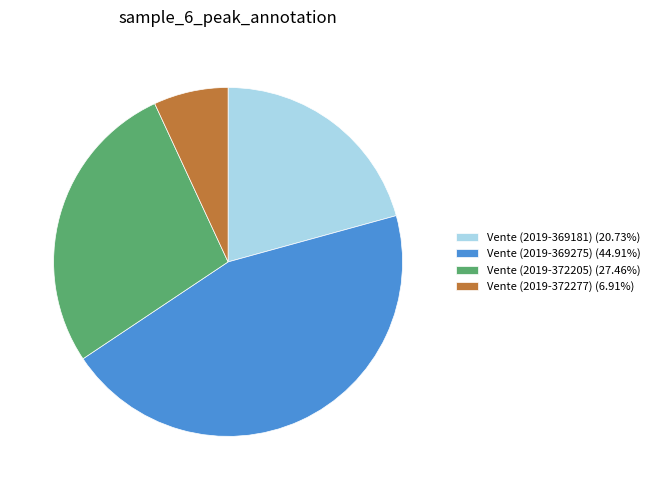

Do Vente (2019-372205) (27.46%) and Vente (2019-372277) (6.91%) together represent more than half of the pie?

No